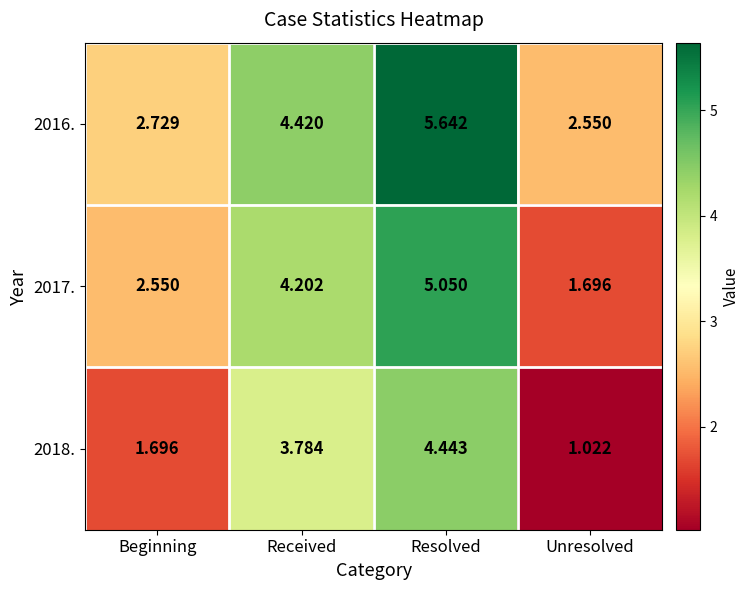

Which category has the highest value across all series?

Resolved